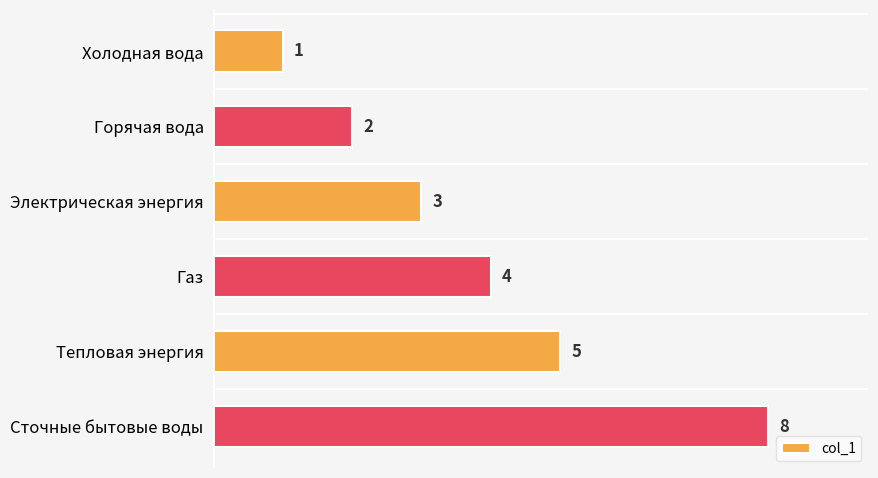

List the labels in order of value, largest first.

Сточные бытовые воды, Тепловая энергия, Газ, Электрическая энергия, Горячая вода, Холодная вода